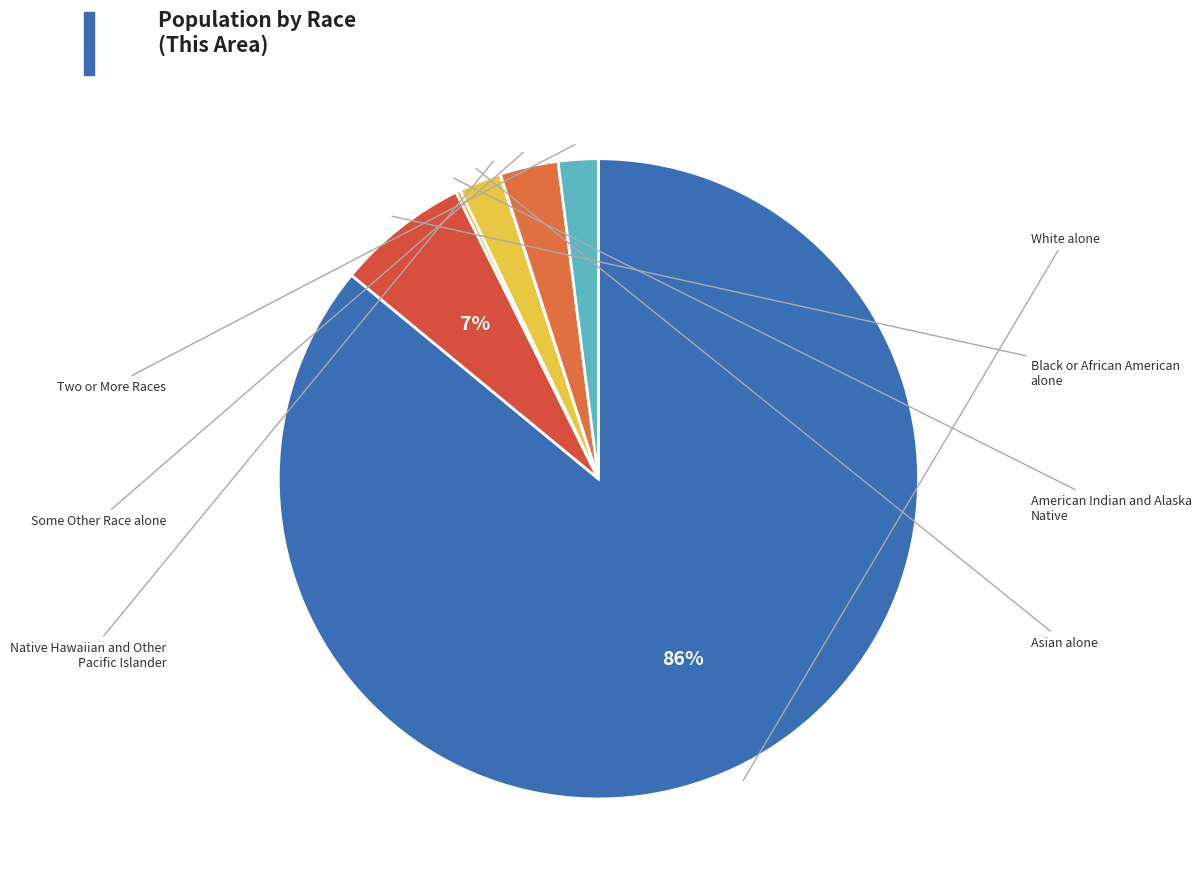

To the nearest percent, what is the difference between the largest and smallest slice percentages?

86%